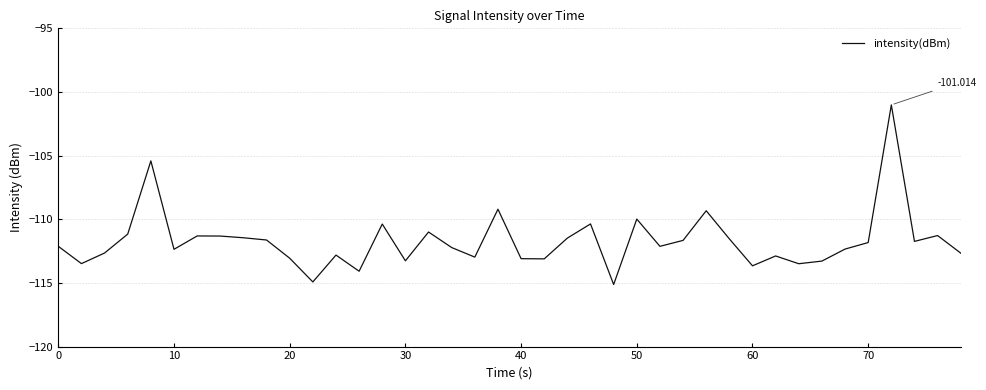

What is the difference between the second highest and minimum values?

9.7